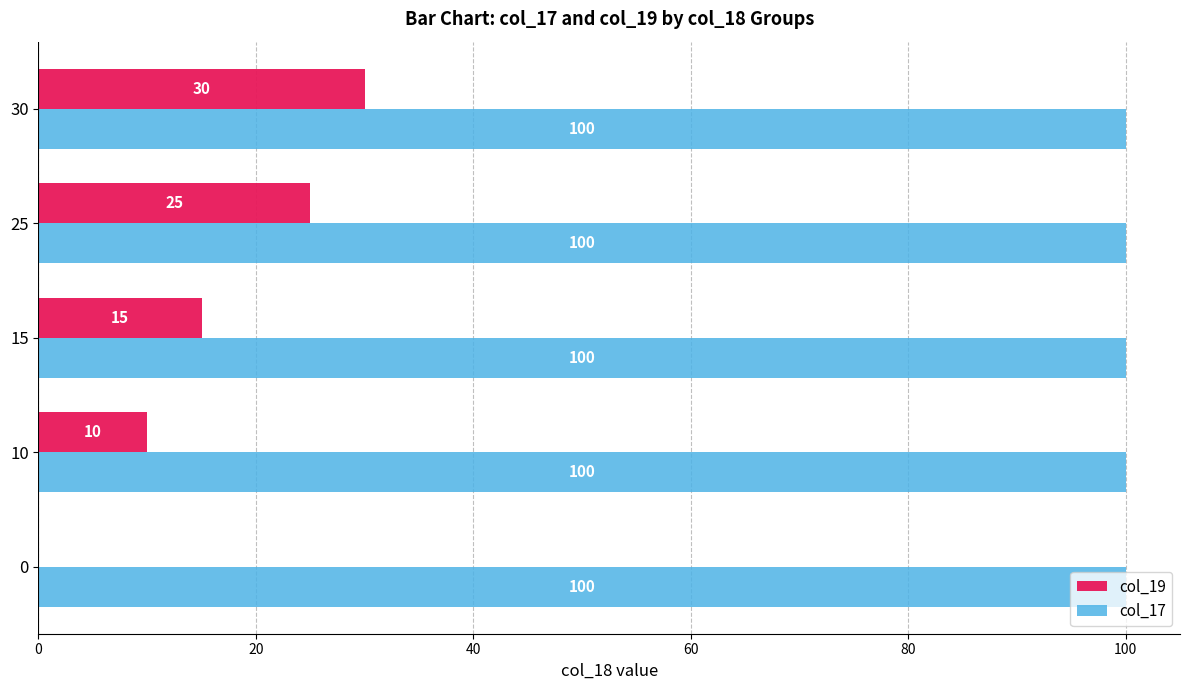

Between 0 and 15, which series saw the biggest shift?

col_19